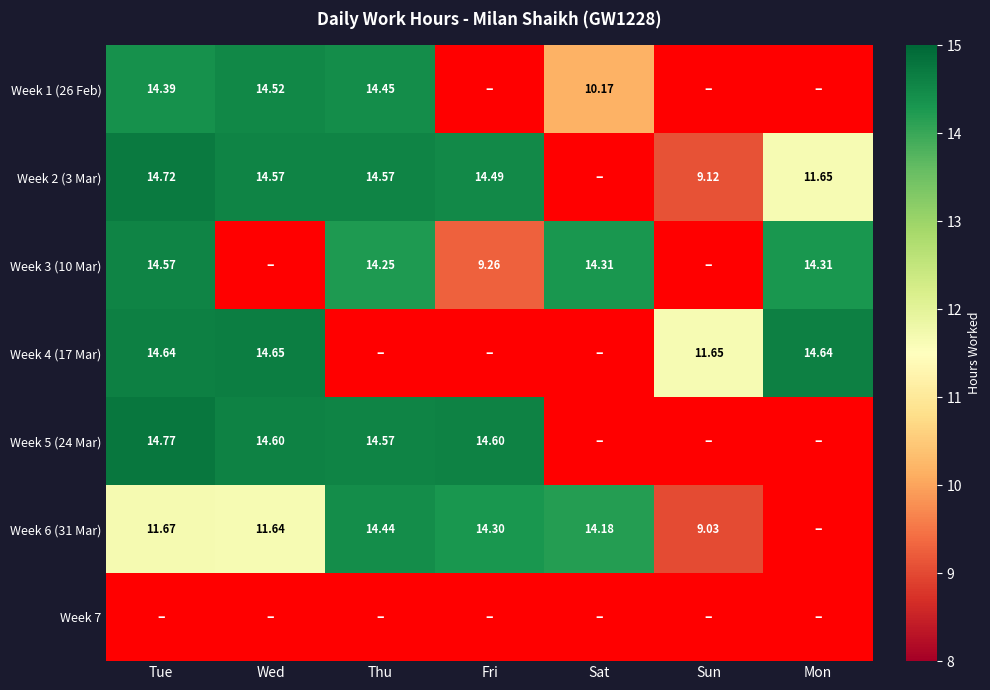

Between Thu and Tue, which is larger?

Thu